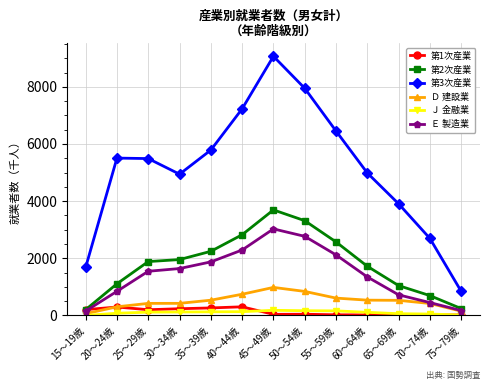

What is the sum of the Ｄ 建設業 values at 25～29歳 and 35～39歳?

956